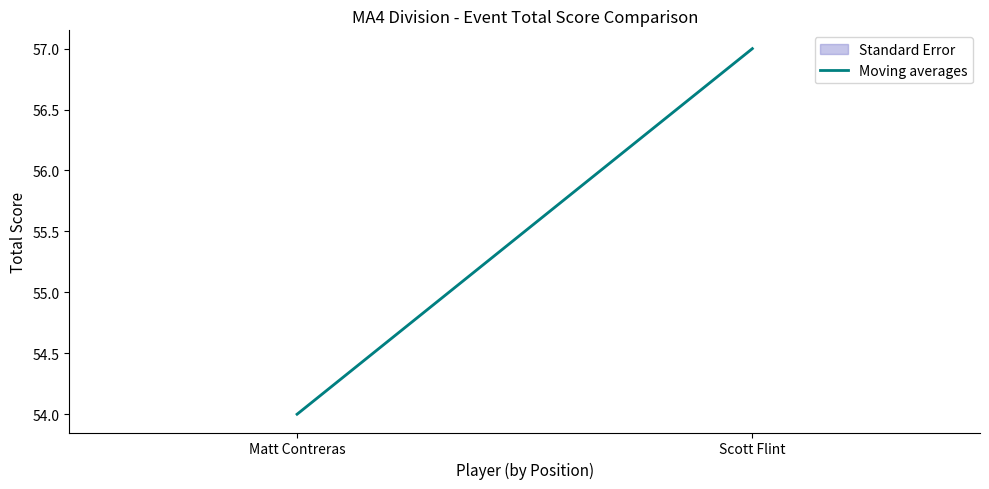

What is the average value?

56